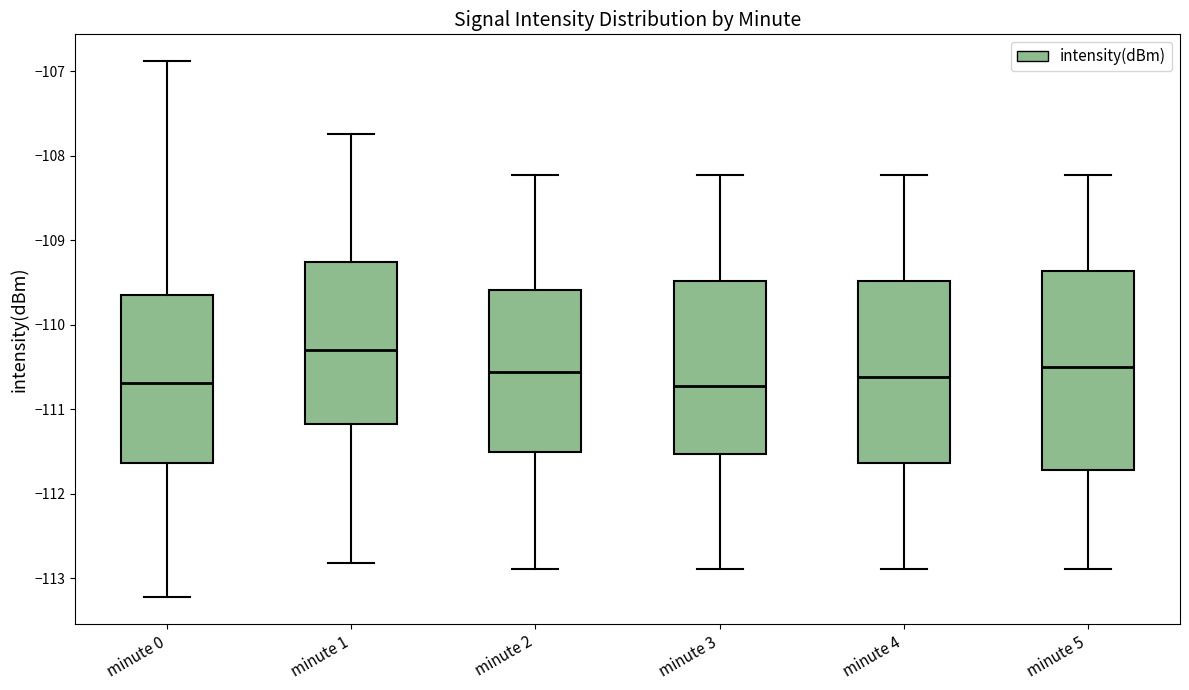

Reading left to right, read every box against the y-axis: the position of its median line, the range the box covers, and the ends of its whiskers. The values are not printed on the chart, so give them approximately, as read against the axis.

minute 0: median -110.7, box -111.6 to -109.6, whiskers -113.2 to -106.9
minute 1: median -110.3, box -111.2 to -109.3, whiskers -112.8 to -107.7
minute 2: median -110.6, box -111.5 to -109.6, whiskers -112.9 to -108.2
minute 3: median -110.7, box -111.5 to -109.5, whiskers -112.9 to -108.2
minute 4: median -110.6, box -111.6 to -109.5, whiskers -112.9 to -108.2
minute 5: median -110.5, box -111.7 to -109.4, whiskers -112.9 to -108.2